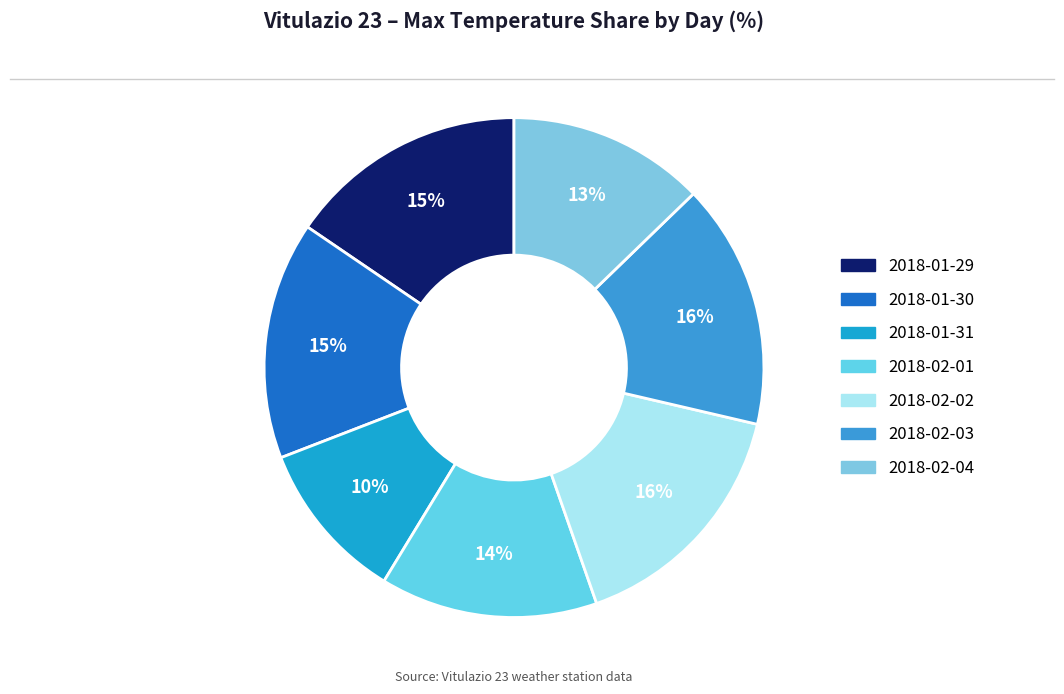

Is 2018-02-03 the majority of the pie?

No